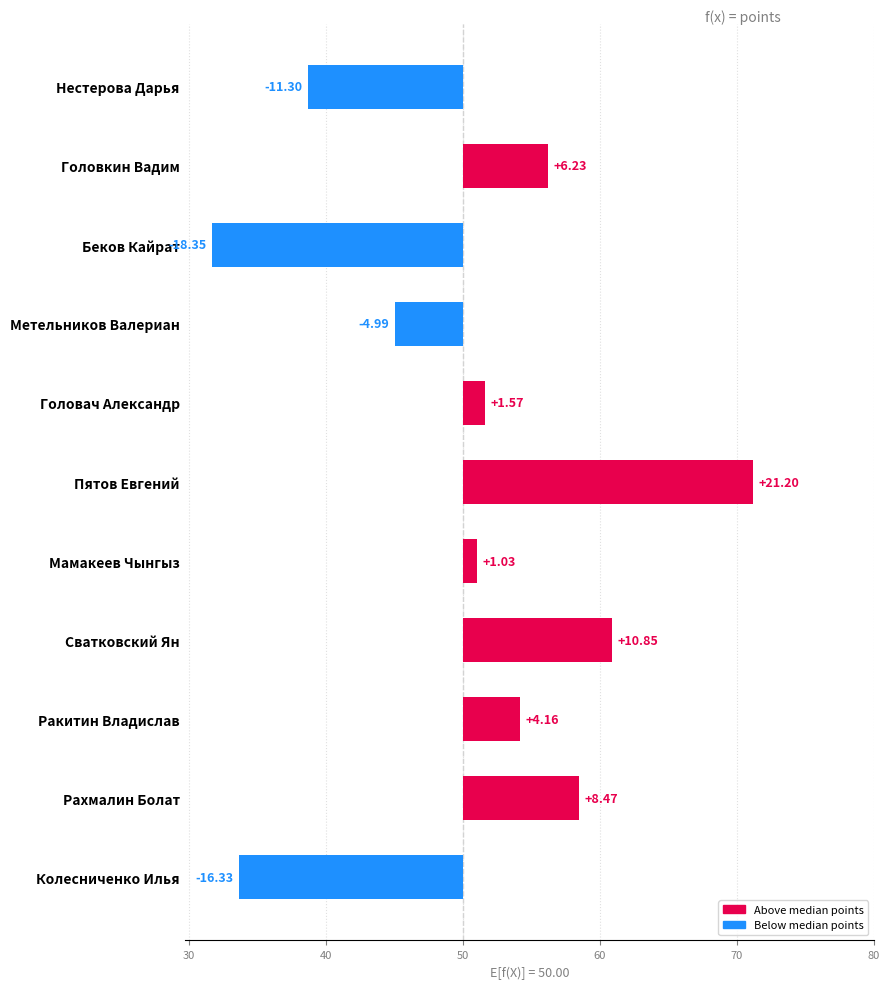

Between Ракитин Владислав and Мамакеев Чынгыз, which is larger?

Ракитин Владислав